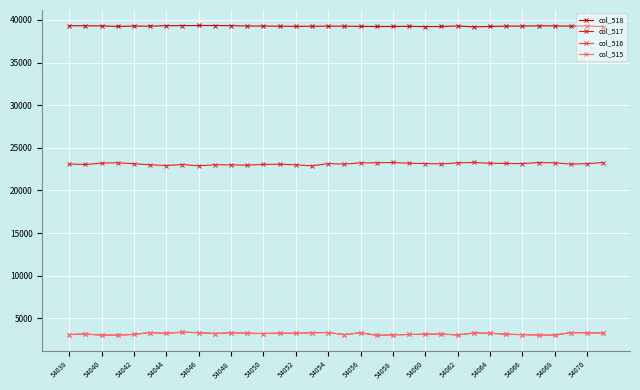

True or false: col_517 and col_515 intersect in this chart.

False